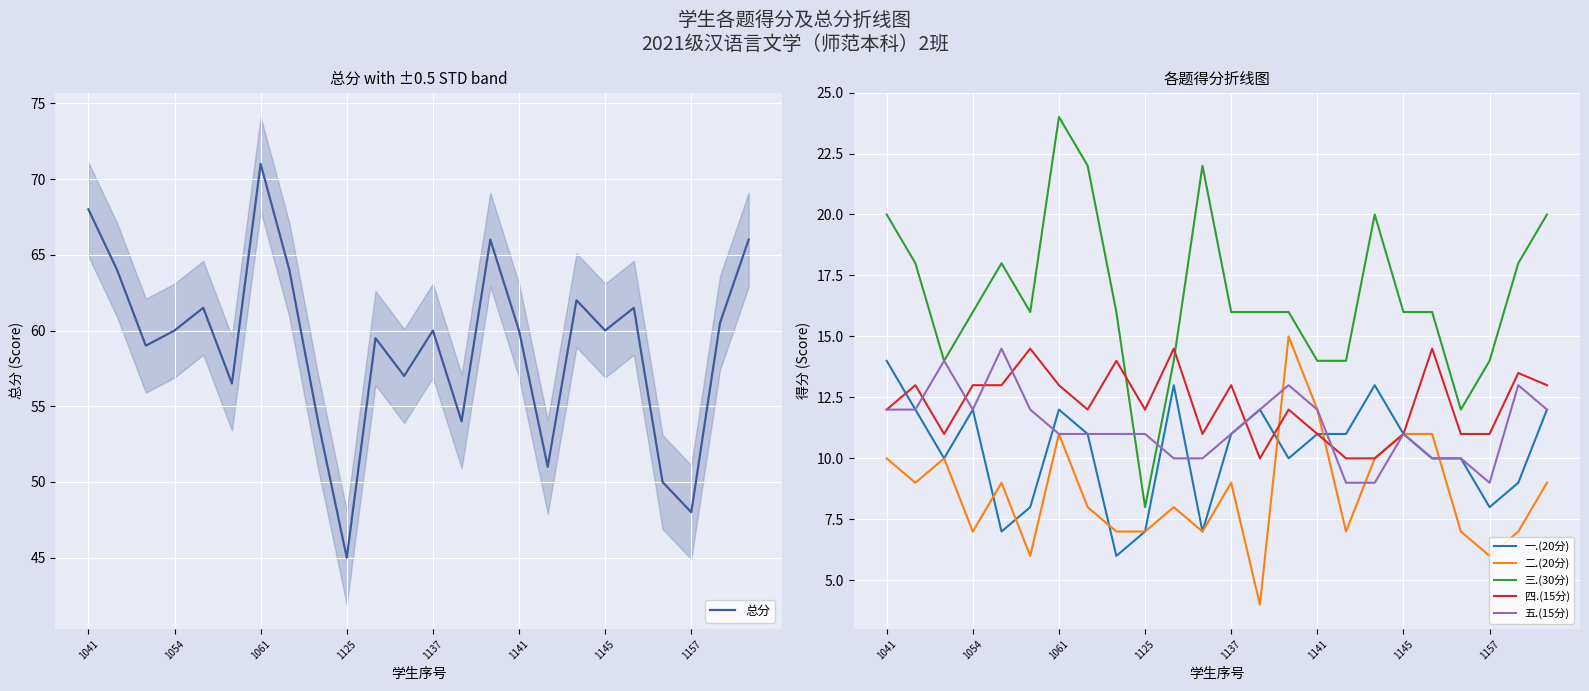

Reading left to right, transcribe all the data shown in this chart.

总分: 68.0	64.0	59.0	60.0	61.5	56.5	71.0	64.0	54.0	45.0	59.5	57.0	60.0	54.0	66.0	60.0	51.0	62.0	60.0	61.5	50.0	48.0	60.5	66.0
一.(20分): 14.0	12.0	10.0	12.0	7.0	8.0	12.0	11.0	6.0	7.0	13.0	7.0	11.0	12.0	10.0	11.0	11.0	13.0	11.0	10.0	10.0	8.0	9.0	12.0
二.(20分): 10.0	9.0	10.0	7.0	9.0	6.0	11.0	8.0	7.0	7.0	8.0	7.0	9.0	4.0	15.0	12.0	7.0	10.0	11.0	11.0	7.0	6.0	7.0	9.0
三.(30分): 20.0	18.0	14.0	16.0	18.0	16.0	24.0	22.0	16.0	8.0	14.0	22.0	16.0	16.0	16.0	14.0	14.0	20.0	16.0	16.0	12.0	14.0	18.0	20.0
四.(15分): 12.0	13.0	11.0	13.0	13.0	14.5	13.0	12.0	14.0	12.0	14.5	11.0	13.0	10.0	12.0	11.0	10.0	10.0	11.0	14.5	11.0	11.0	13.5	13.0
五.(15分): 12.0	12.0	14.0	12.0	14.5	12.0	11.0	11.0	11.0	11.0	10.0	10.0	11.0	12.0	13.0	12.0	9.0	9.0	11.0	10.0	10.0	9.0	13.0	12.0